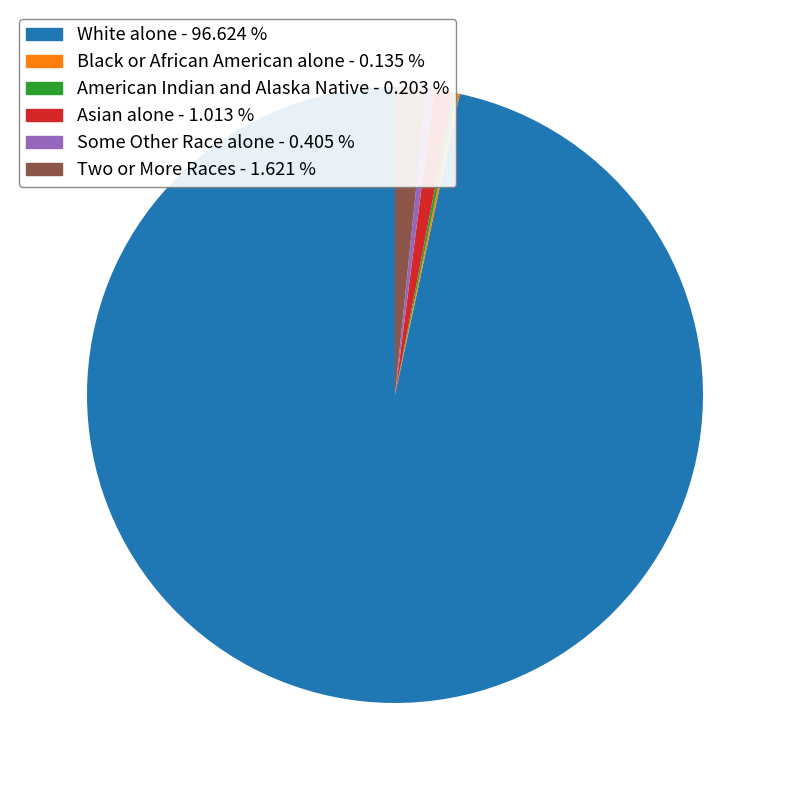

Which has a higher value, Two or More Races or Asian alone?

Two or More Races